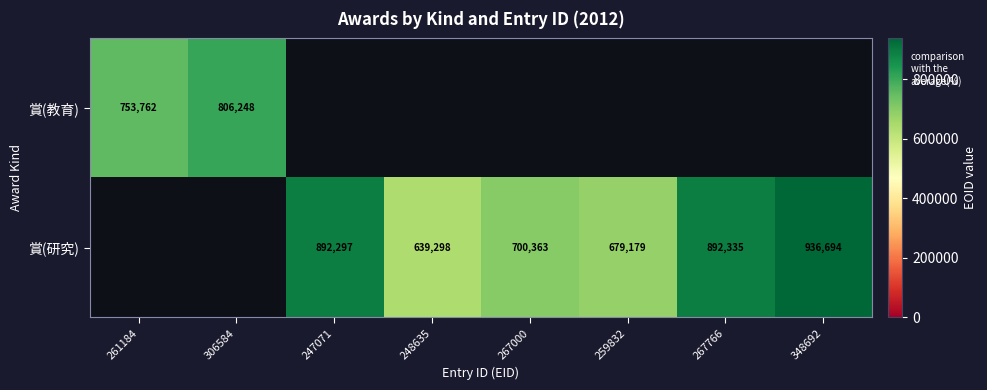

True or false: 賞(研究) has a value of 162219 at 248635.

False